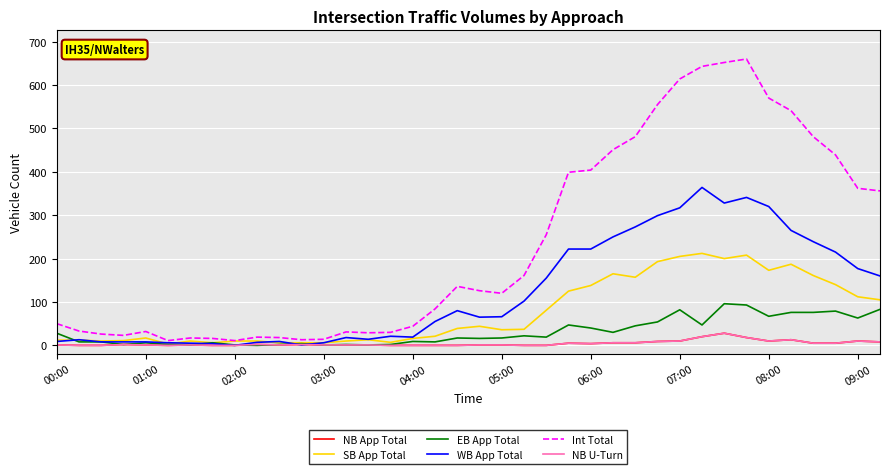

Where does the NB U-Turn series first go above 1?

03:00